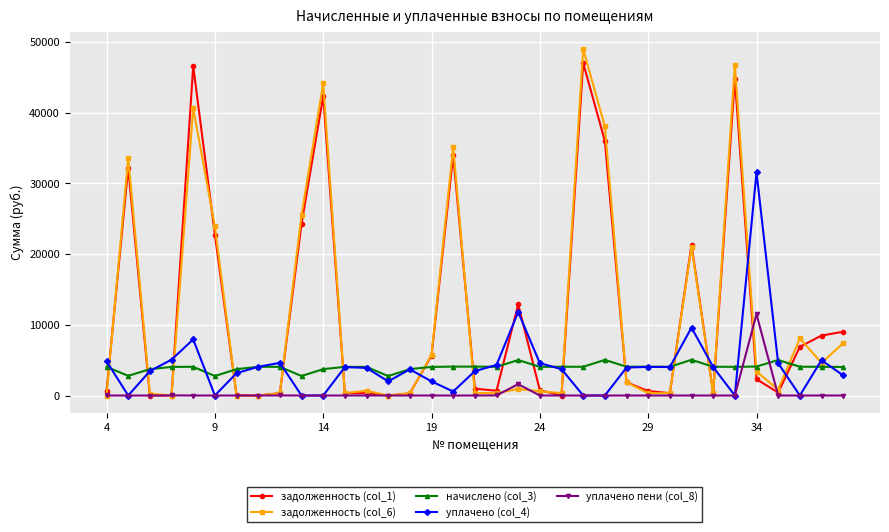

True or false: начислено (col_3) and уплачено (col_4) intersect in this chart.

True